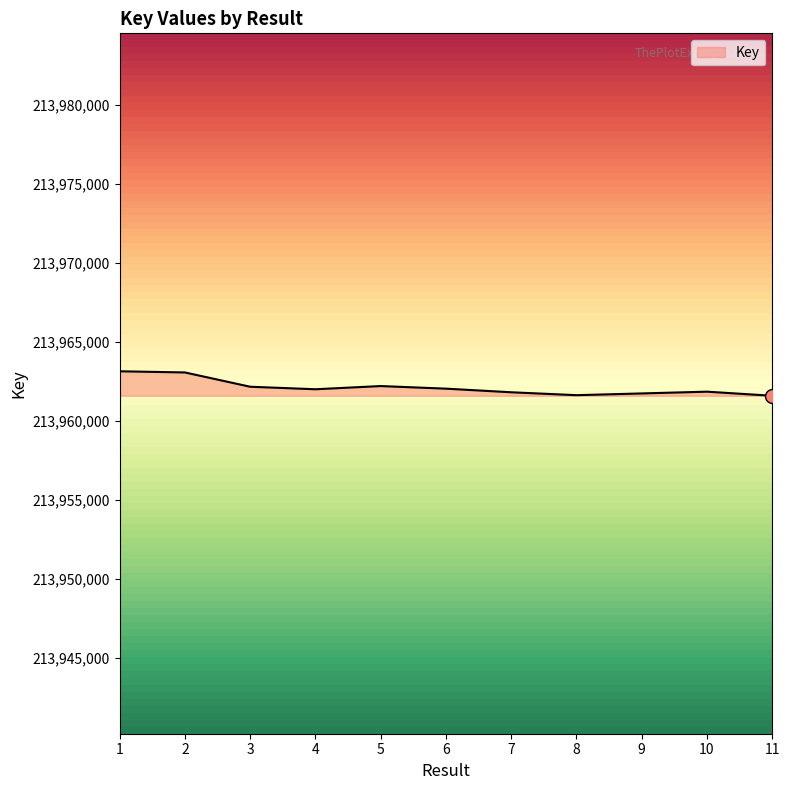

What is the difference between the maximum and minimum values?

1551